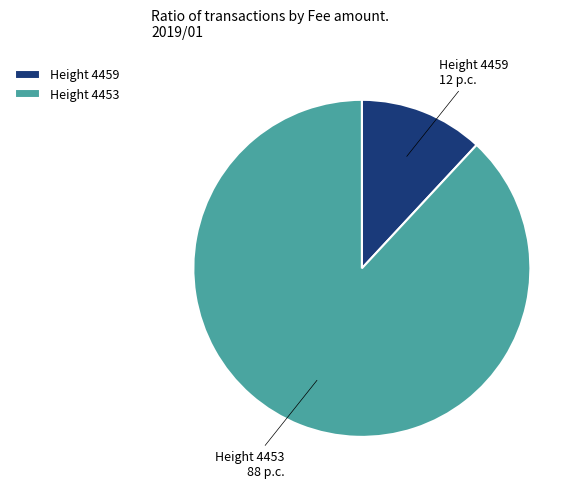

What is the majority slice?

Height 4453